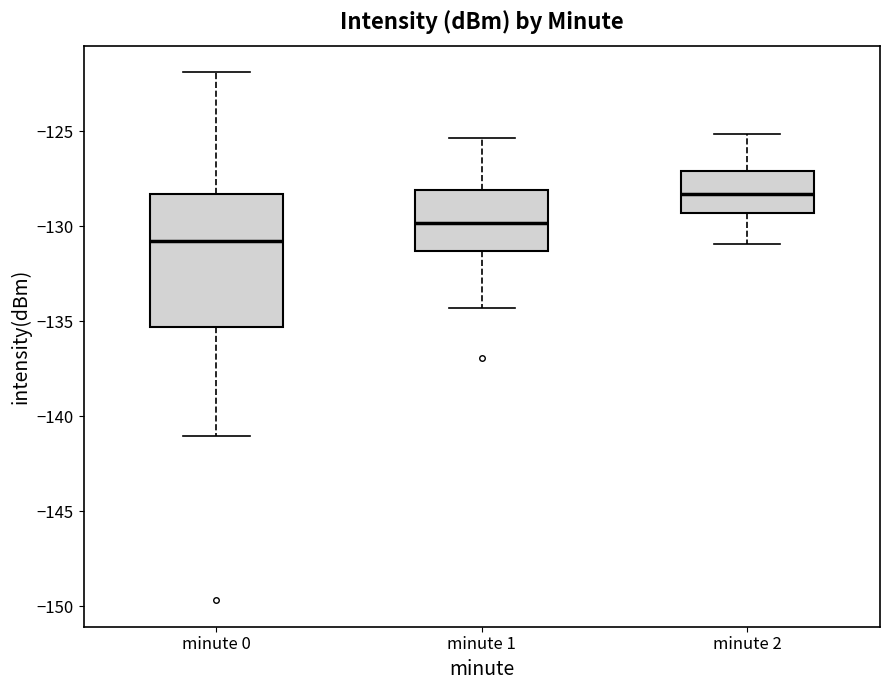

Where is the upper edge of the box for minute 1 on the y-axis? The values are not printed on the chart, so give them approximately, as read against the axis.

-128.0